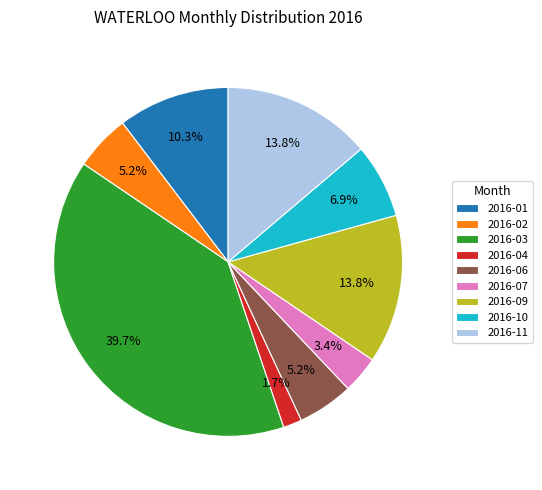

Is there any slice that represents more than half of the pie?

No